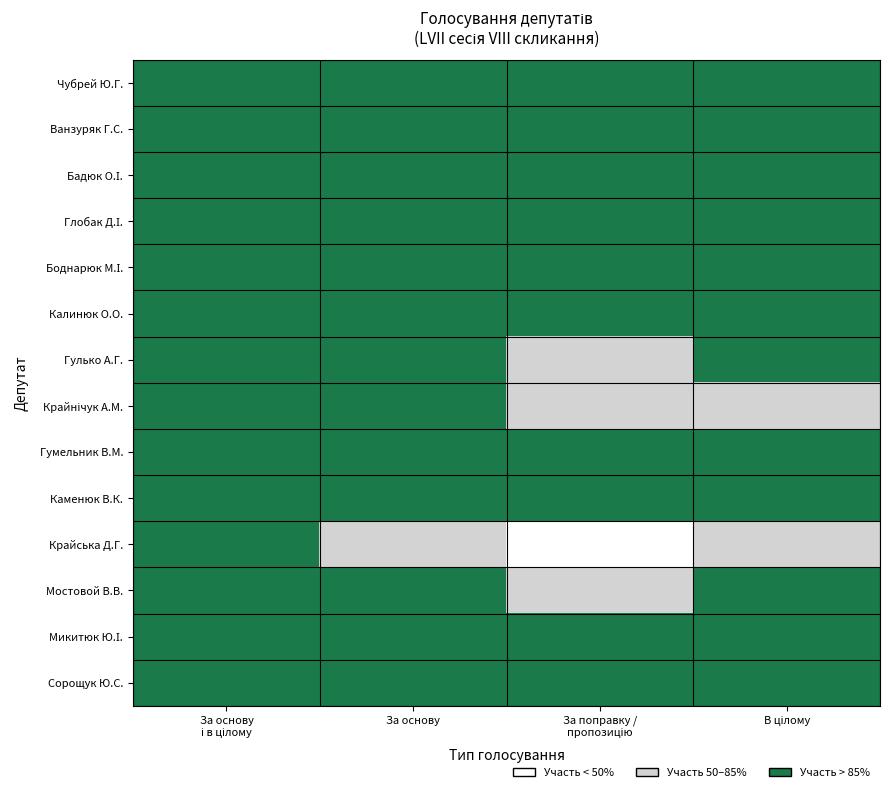

List the series in order of their peak value, highest first.

Чубрей Ю.Г., Ванзуряк Г.С., Бадюк О.І., Глобак Д.І., Боднарюк М.І., Калинюк О.О., Гулько А.Г., Крайнічук А.М., Гумельник В.М., Каменюк В.К., Крайська Д.Г., Мостовой В.В., Микитюк Ю.І., Сорощук Ю.С.